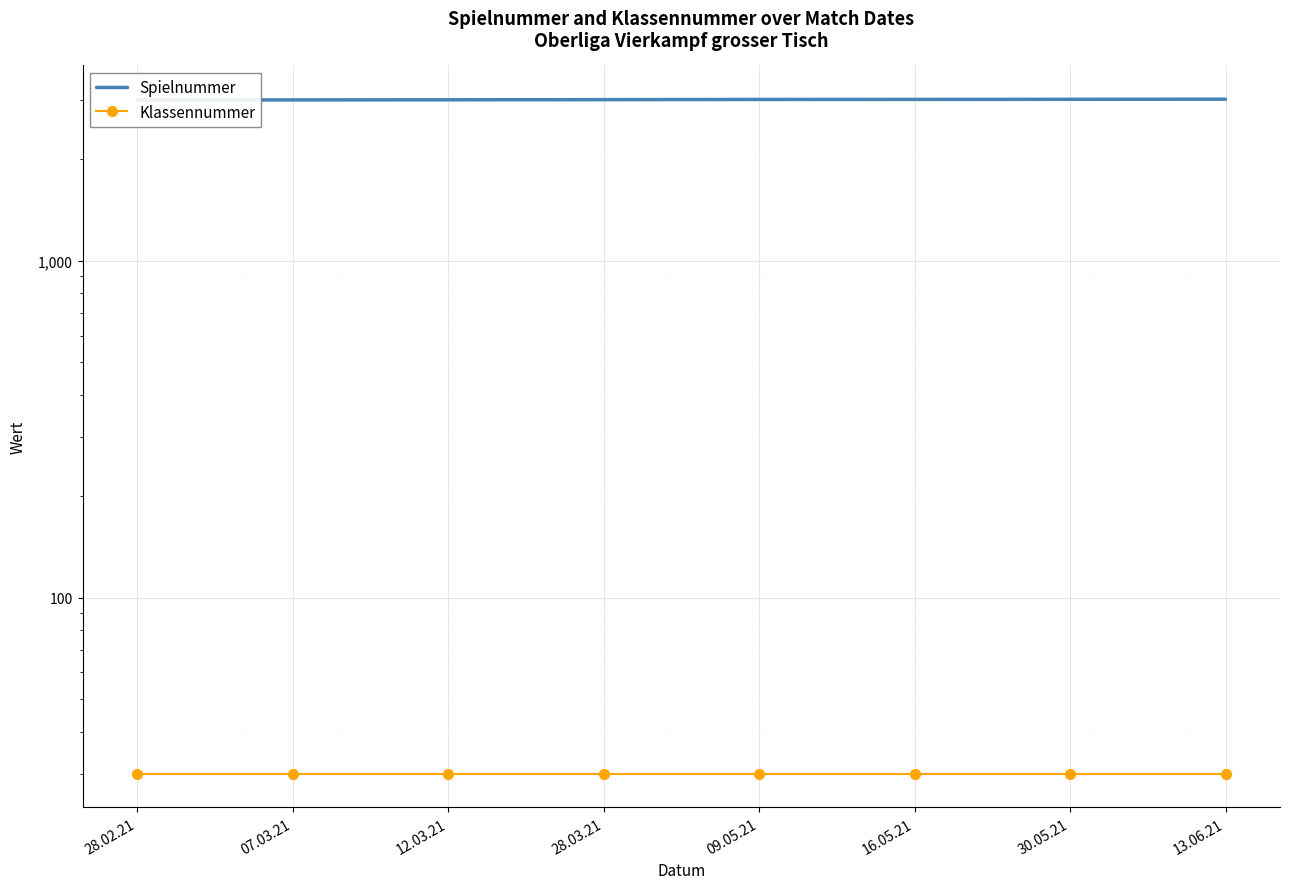

List the series in order of their overall mean, lowest first.

Klassennummer, Spielnummer